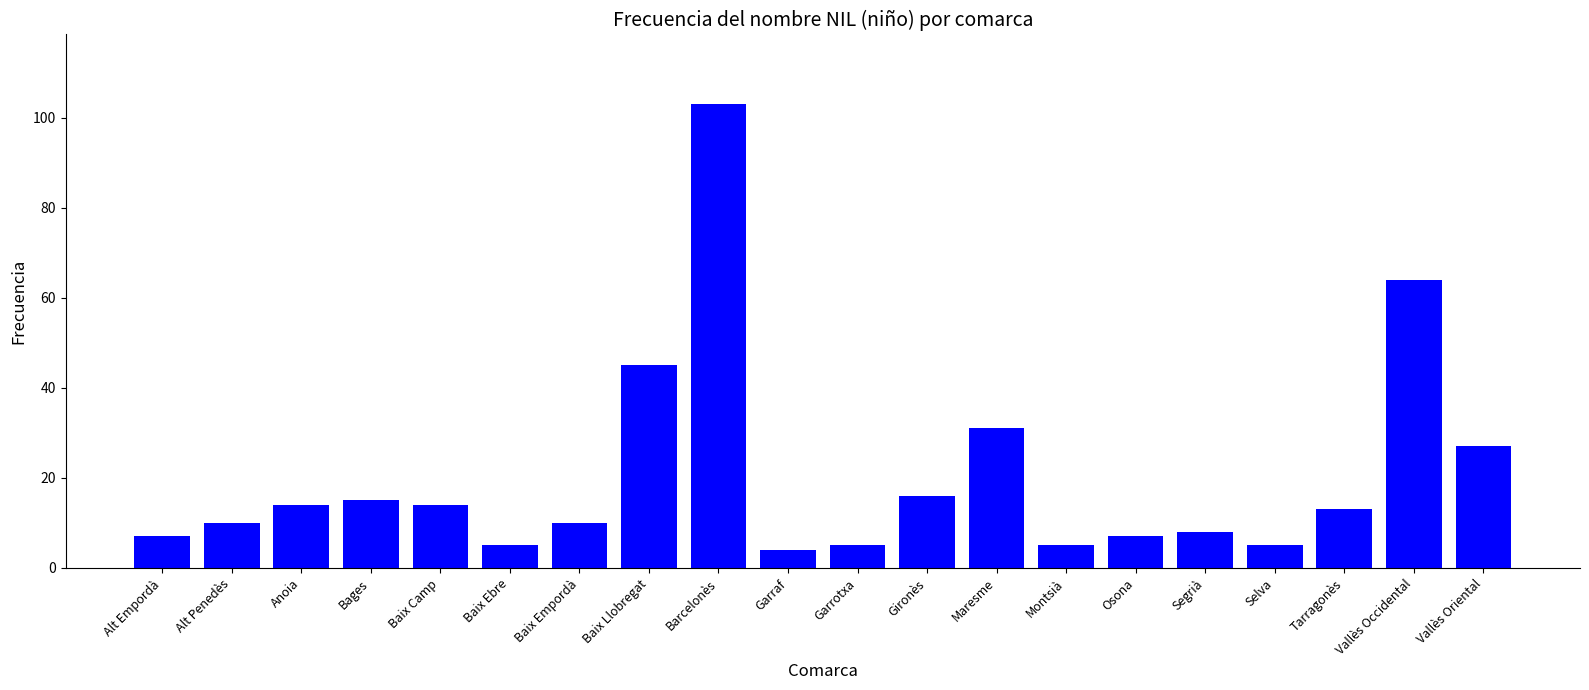

Which category has the highest value across all series?

Barcelonès